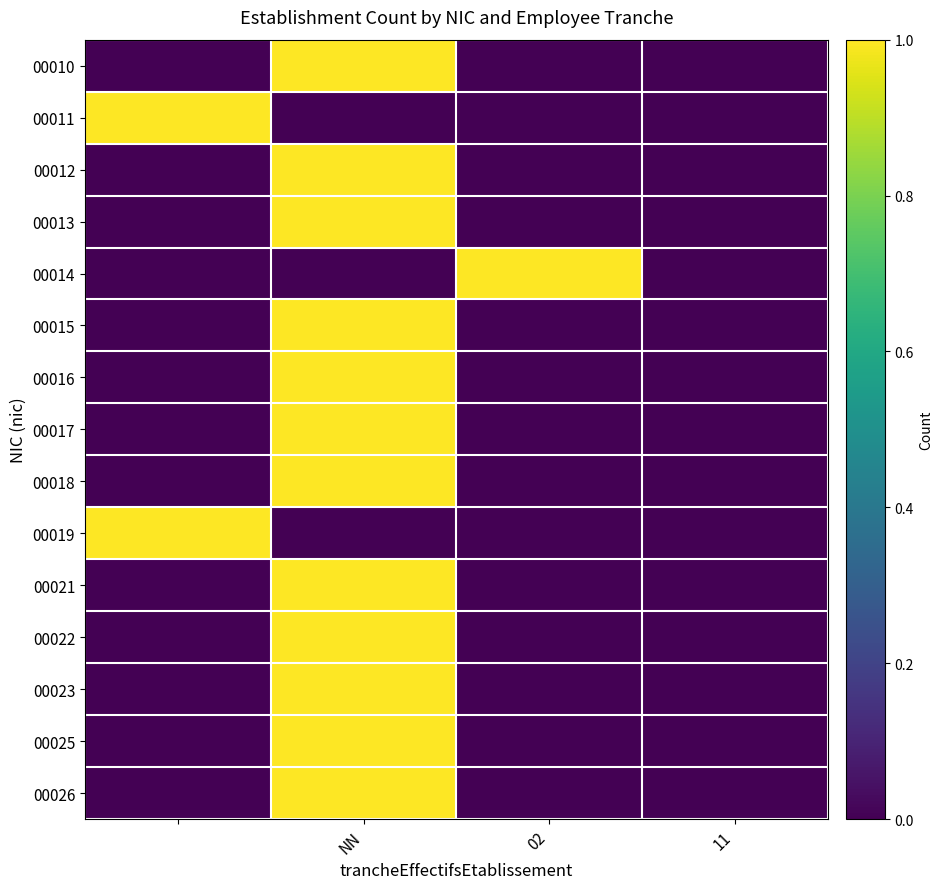

At which category does the chart reach its peak across all series?

NN